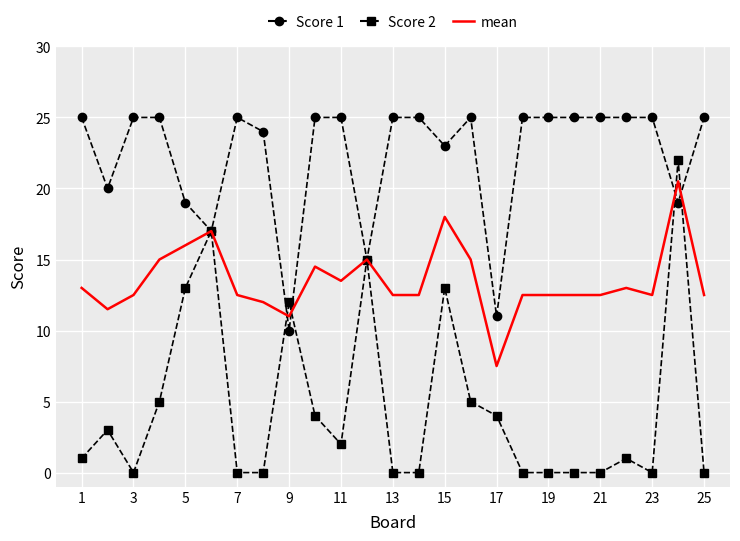

What is the greatest value displayed?

25.0